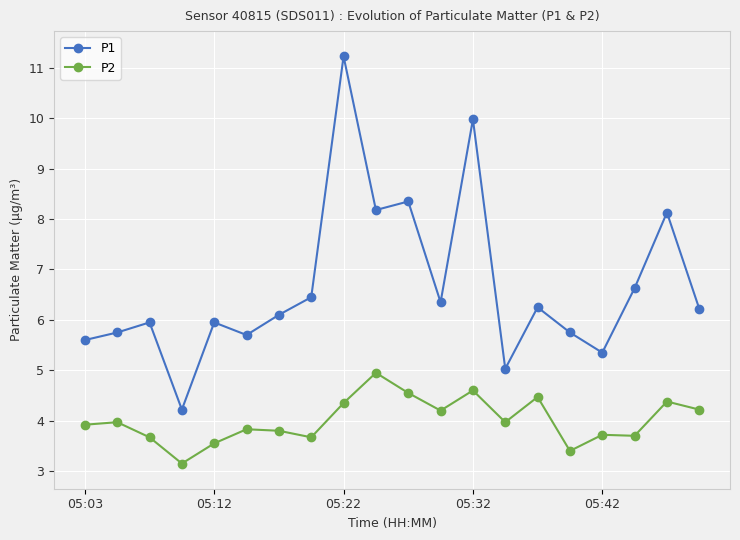

Which series has the largest total across all categories?

P1